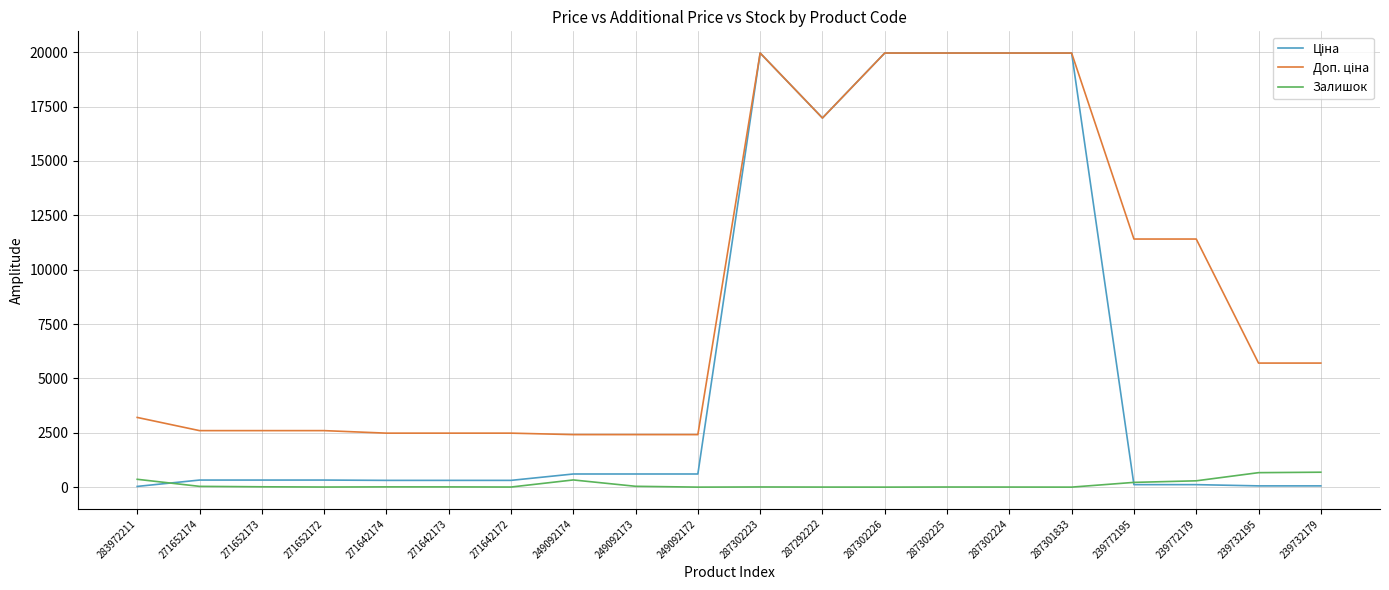

What position from the left is 287301833?

16